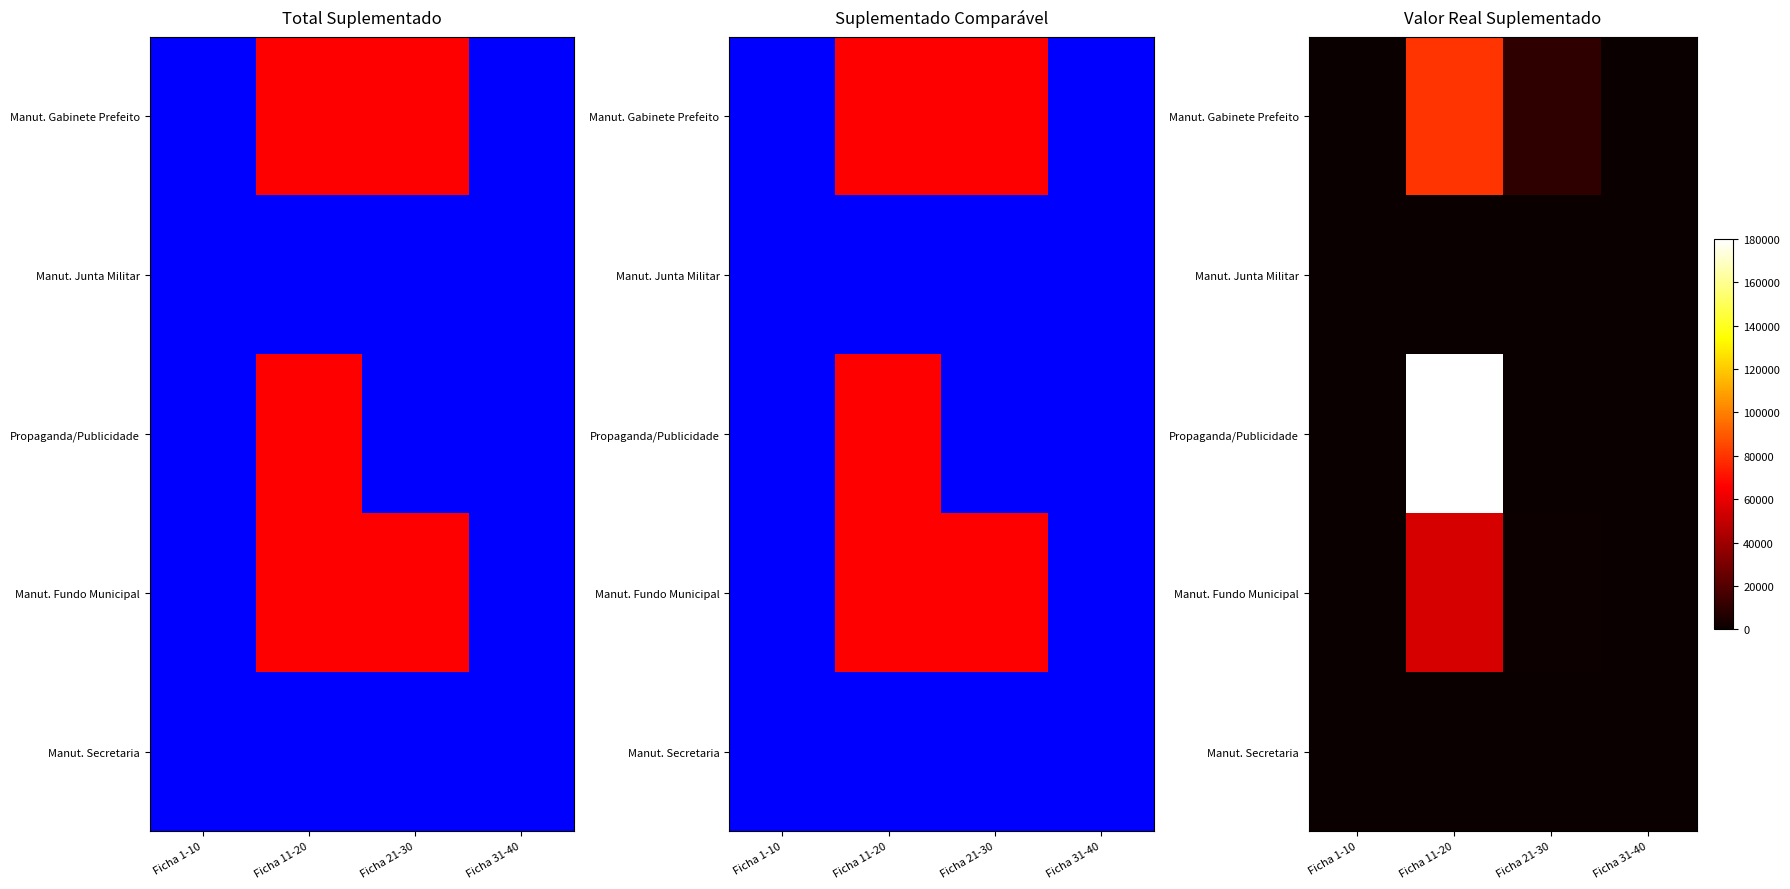

Is it true that Manut. Fundo Municipal equals 16916 at Ficha 1-10?

False